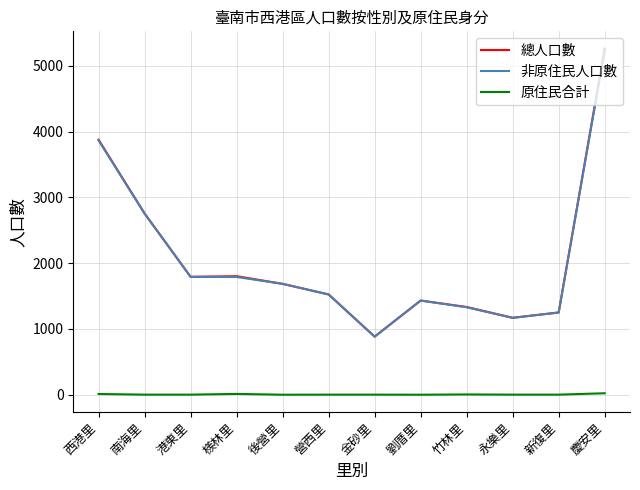

What is the spread (max minus min) of values at 南海里?

2753